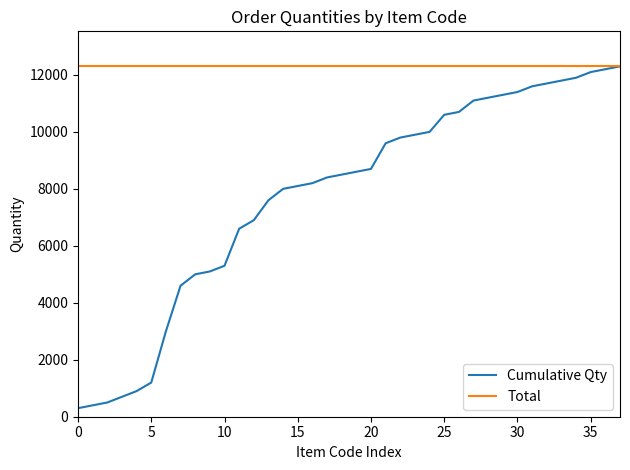

Rank the series by their average value, from lowest to highest.

Cumulative Qty, Total